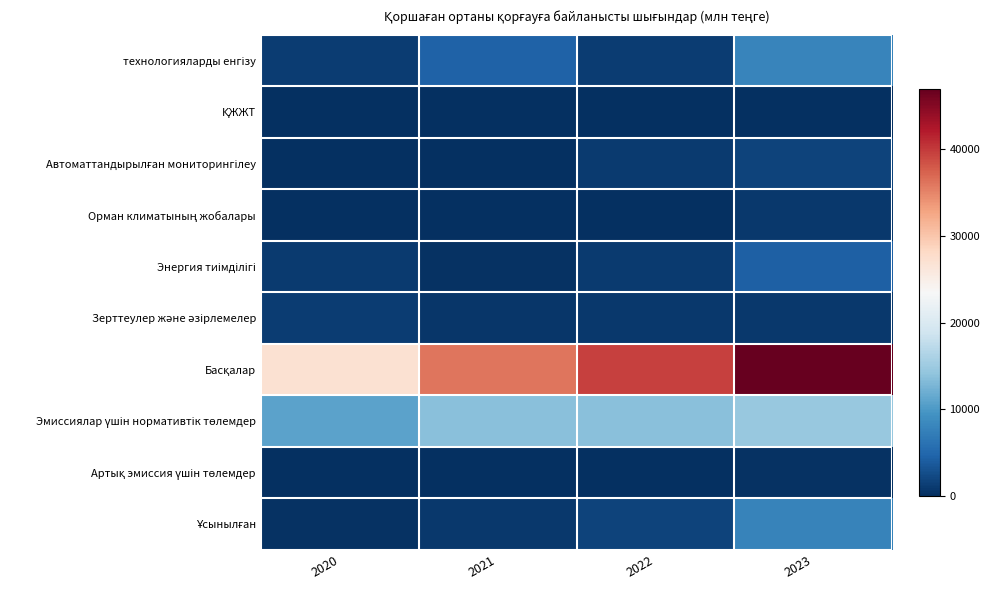

What is the maximum value shown in the chart?

46977